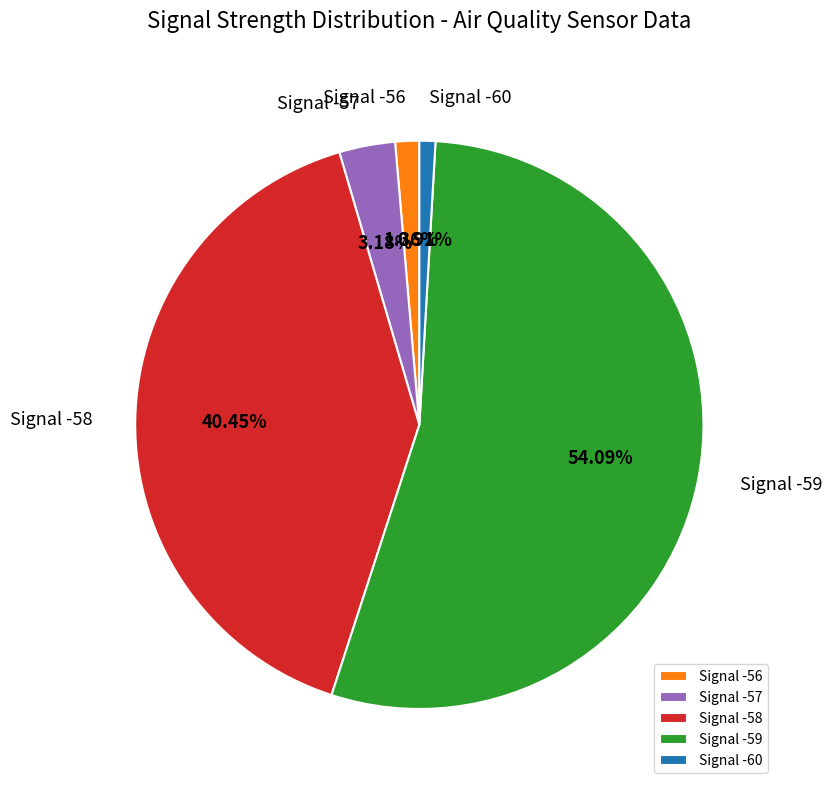

Which has a higher value, Signal -60 or Signal -59?

Signal -59